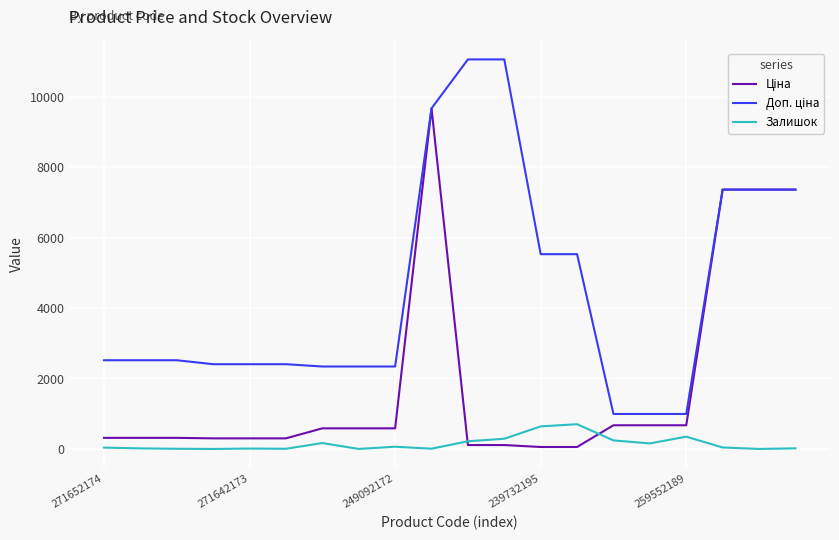

What is the greatest value displayed?

11055.0